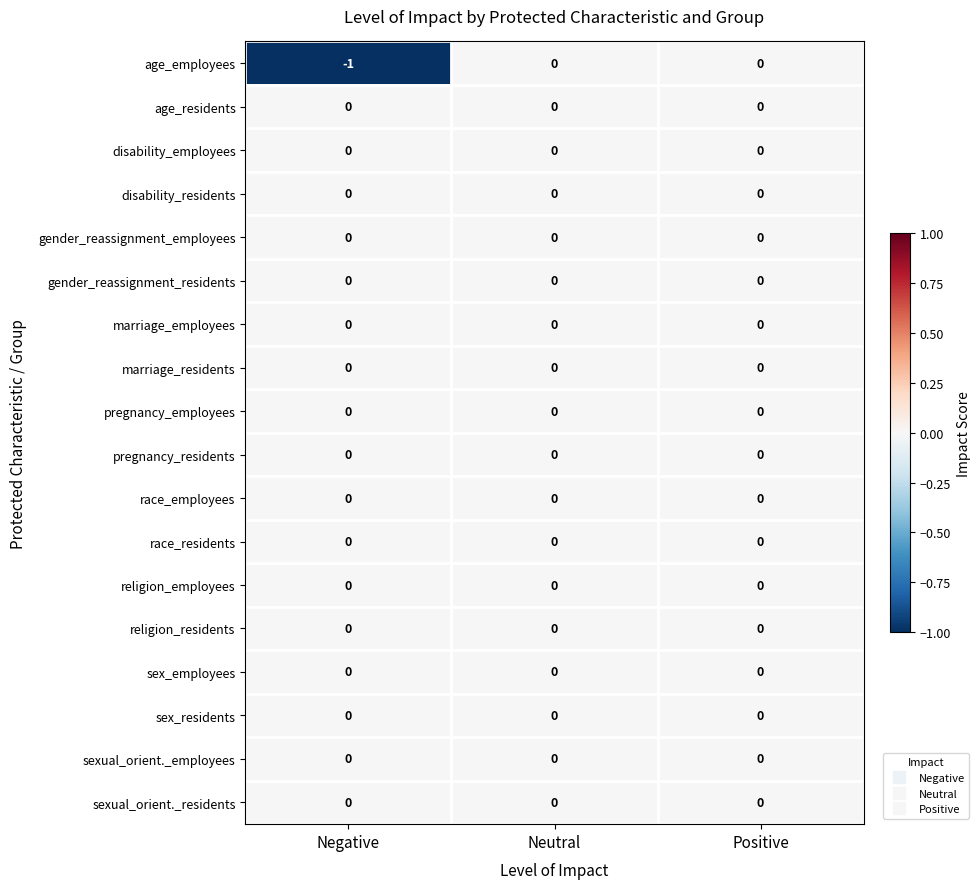

True or false: gender_reassignment_employees has a value of 0 at Positive.

True